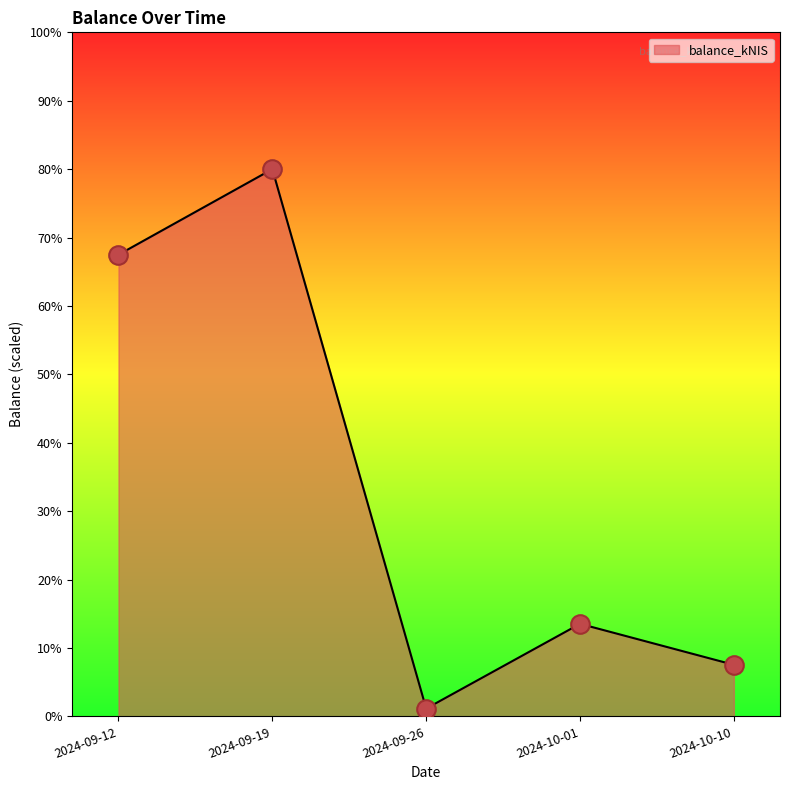

What is the change in value from 2024-10-01 to 2024-10-10?

-6.0